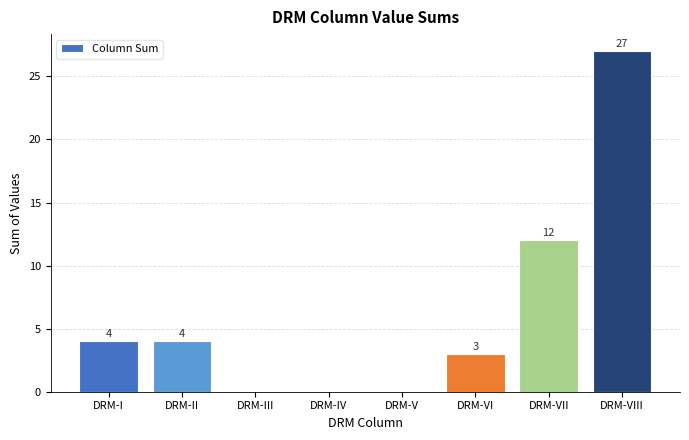

How many data points does each series have?

8